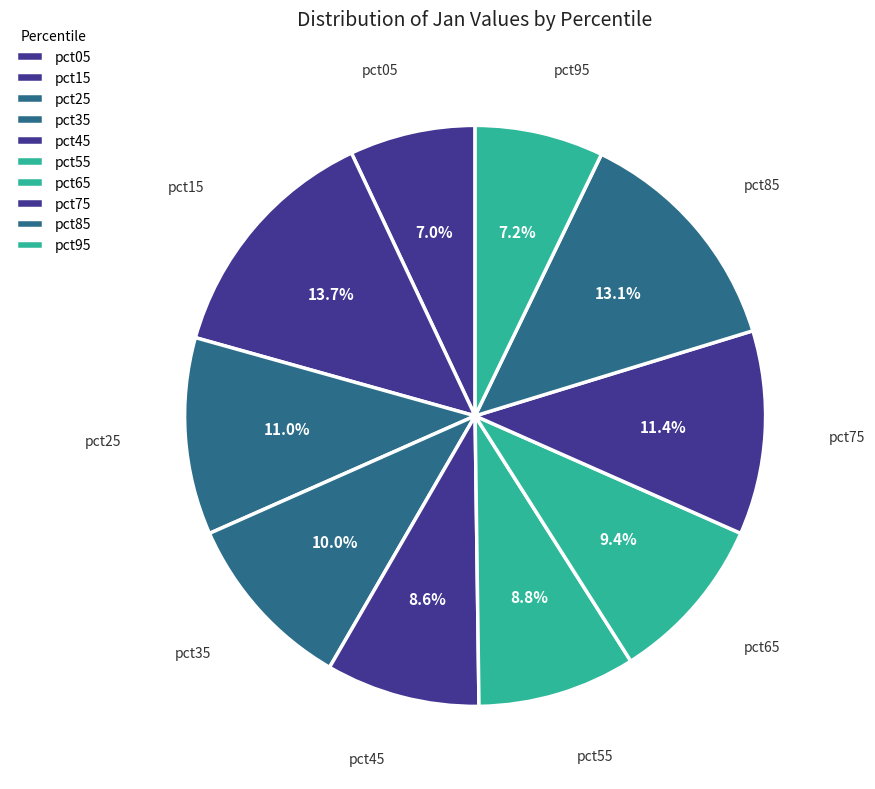

The pct95 slice represents 7% of the pie. True or false?

True